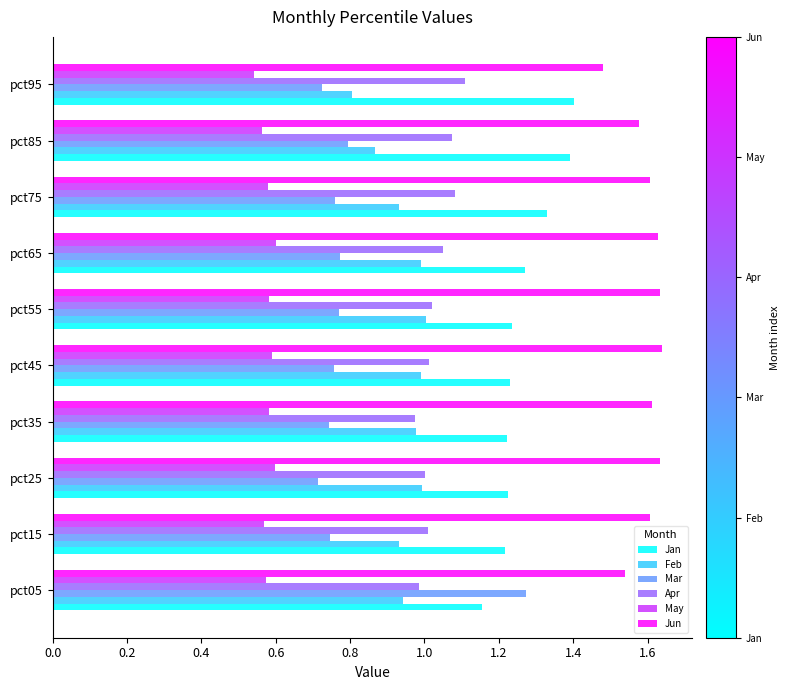

Which series has the largest range (max minus min)?

Mar